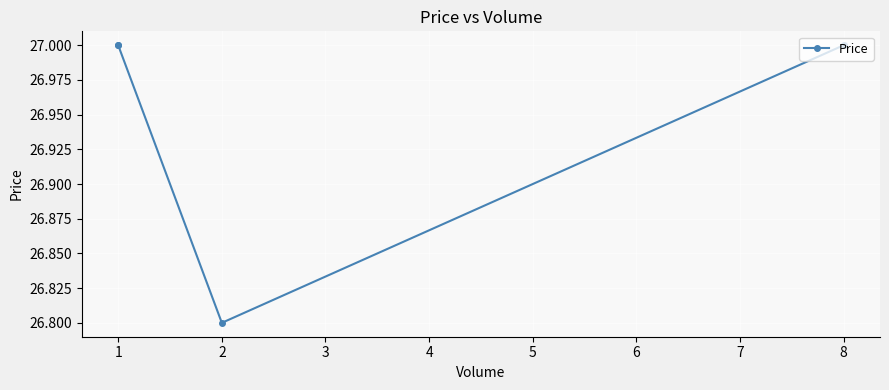

What is the smallest value displayed?

26.8